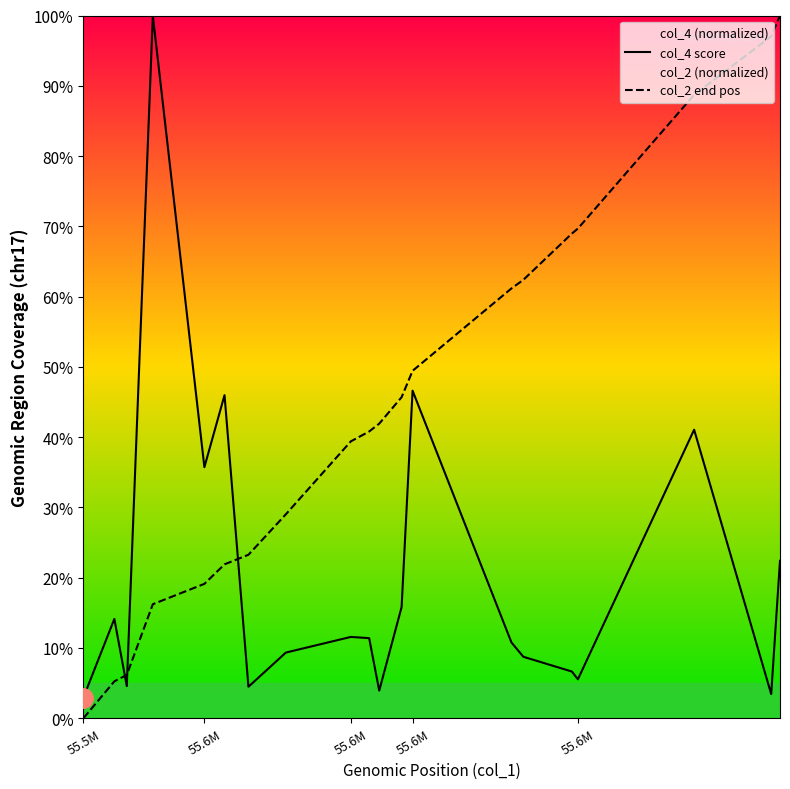

How many interior local valleys does the col_4 score series have?

6